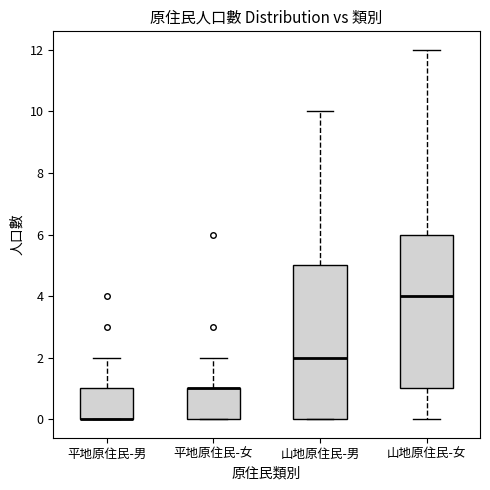

Reading left to right, read every box against the y-axis: the position of its median line, the range the box covers, and the ends of its whiskers. The values are not printed on the chart, so give them approximately, as read against the axis.

平地原住民-男: median 0 (drawn on the box's lower edge), box 0 to 1, whiskers 0 to 2
平地原住民-女: median 1 (drawn on the box's upper edge), box 0 to 1, whiskers 0 to 2
山地原住民-男: median 2, box 0 to 5, whiskers 0 to 10
山地原住民-女: median 4, box 1 to 6, whiskers 0 to 12